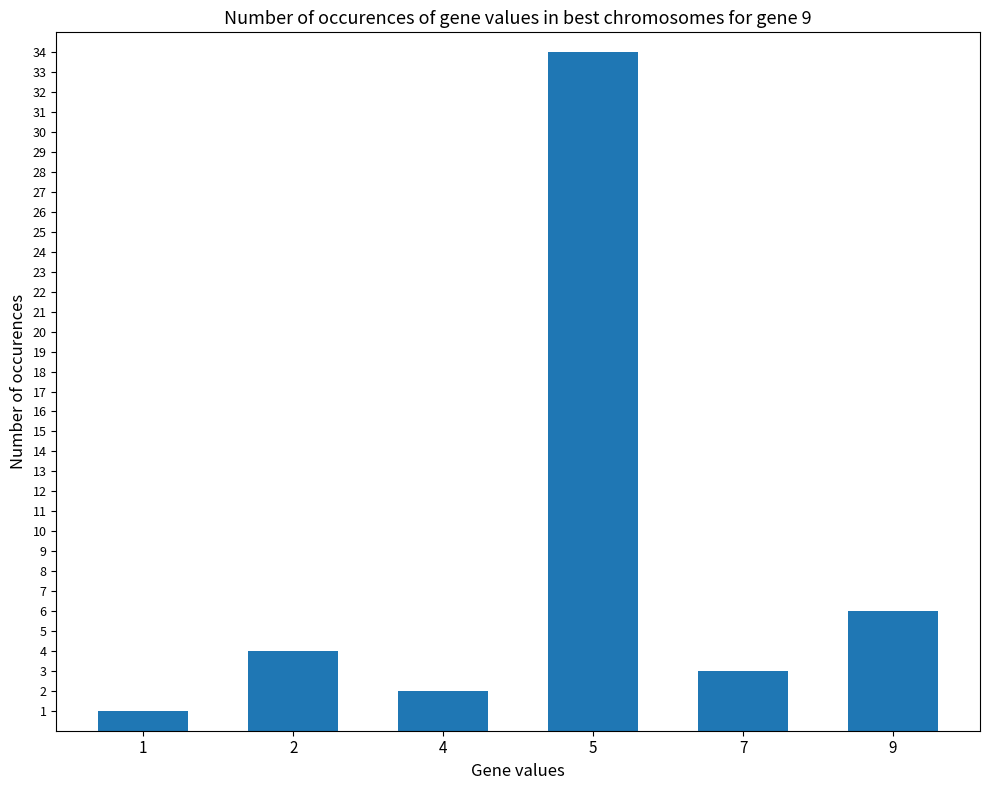

What is the change in value from 1 to 9?

+5